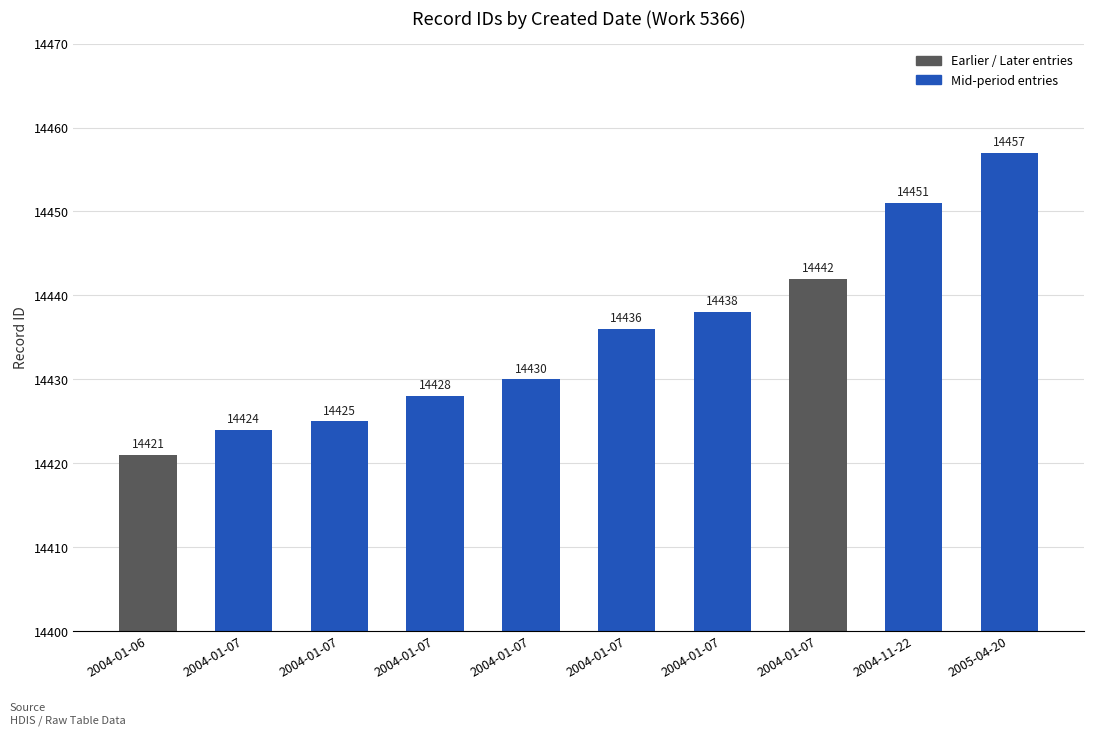

How many bars are there in total?

10